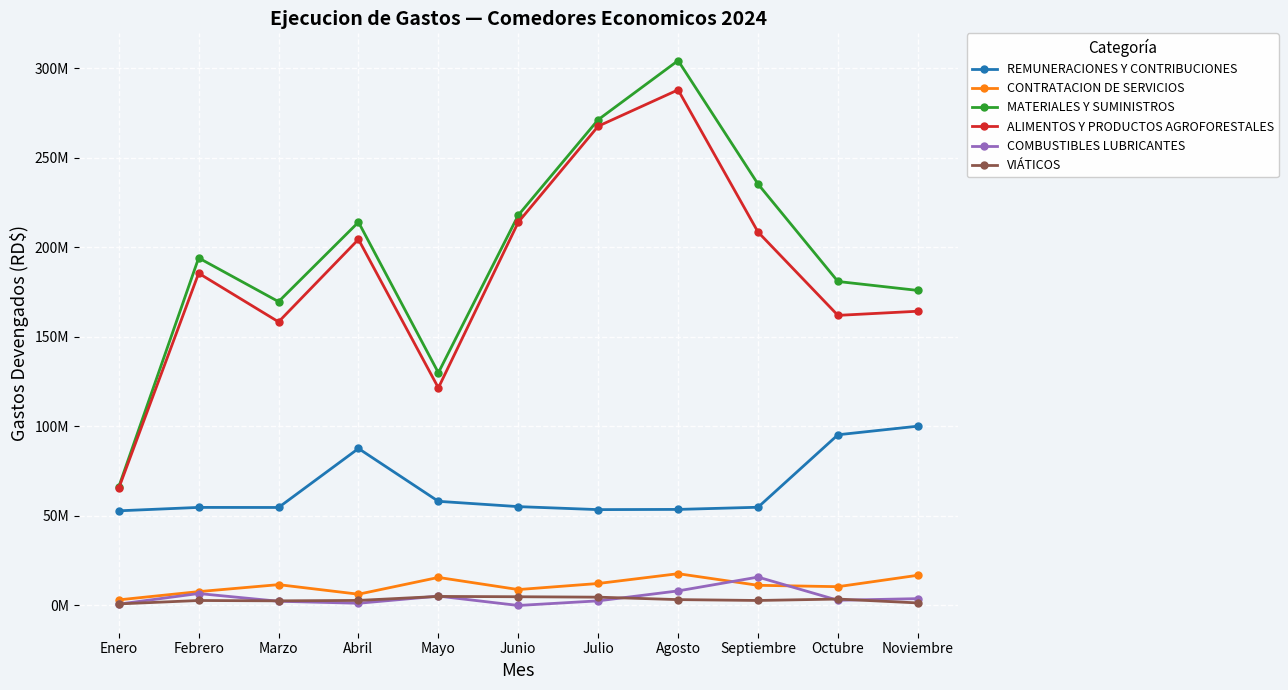

Reading left to right, extract all data points from this chart.

REMUNERACIONES Y CONTRIBUCIONES: Enero=52876485.7	Febrero=54778946.9	Marzo=54742844.7	Abril=87690463.1	Mayo=58181206.0	Junio=55219180.4	Julio=53545061.3	Agosto=53659025.1	Septiembre=54865058.4	Octubre=95353205.9	Noviembre=100152608.3
CONTRATACION DE SERVICIOS: Enero=3138565.5	Febrero=7741592.8	Marzo=11636149.8	Abril=6297319.3	Mayo=15666975.5	Junio=8887889.8	Julio=12282200.7	Agosto=17754280.1	Septiembre=11269962.6	Octubre=10502871.6	Noviembre=16872737.6
MATERIALES Y SUMINISTROS: Enero=66222771.7	Febrero=194122923.6	Marzo=169714252.9	Abril=214113530.8	Mayo=129995599.7	Junio=218008957.3	Julio=271354860.8	Agosto=304367177.0	Septiembre=235408709.7	Octubre=180972556.2	Noviembre=175979478.8
ALIMENTOS Y PRODUCTOS AGROFORESTALES: Enero=65464371.7	Febrero=185578979.4	Marzo=158419443.6	Abril=204505038.4	Mayo=121553791.7	Junio=214098829.3	Julio=267725441.9	Agosto=288017955.4	Septiembre=208591459.9	Octubre=162045158.8	Noviembre=164358739.8
COMBUSTIBLES LUBRICANTES: Enero=758400.0	Febrero=6671667.6	Marzo=2357325.5	Abril=1240861.2	Mayo=5222355.9	Junio=0.0	Julio=2585327.2	Agosto=8142774.0	Septiembre=15857456.9	Octubre=2910031.5	Noviembre=3819080.5
VIÁTICOS: Enero=870138.0	Febrero=2784258.2	Marzo=2587576.2	Abril=2824515.5	Mayo=5056978.7	Junio=4876536.0	Julio=4643551.8	Agosto=3279134.4	Septiembre=2794843.5	Octubre=3586691.9	Noviembre=1428429.2